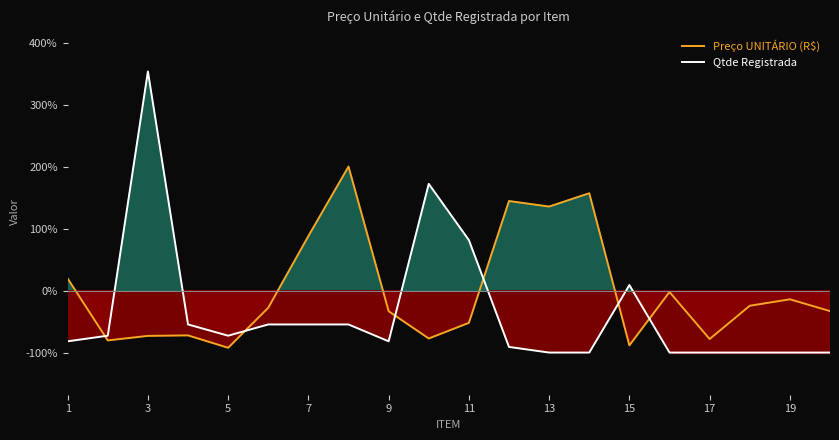

How many interior local peaks does the Qtde Registrada series have?

3